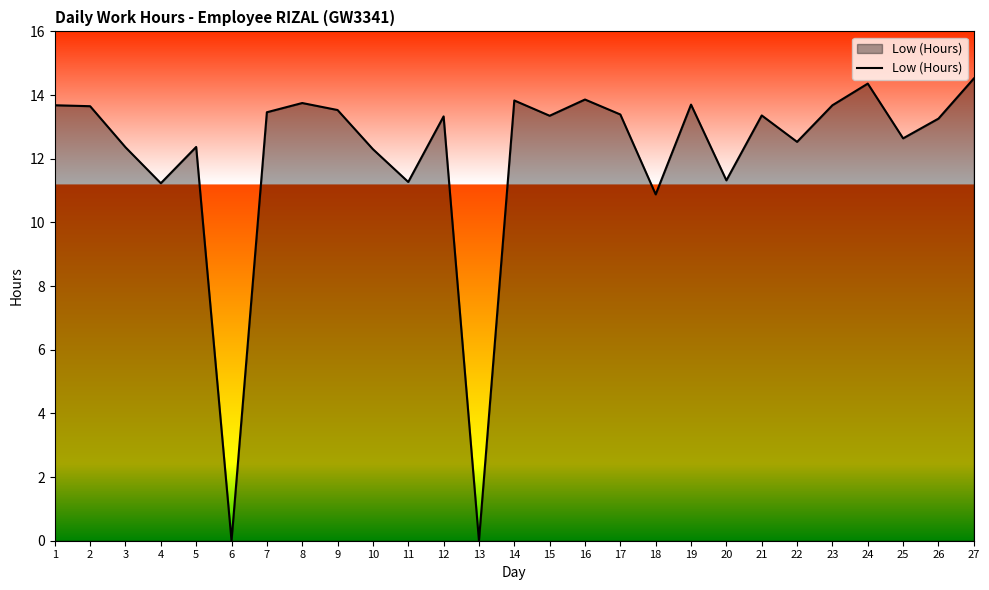

What is the ratio of the value at 5 to the value at 16?

0.9